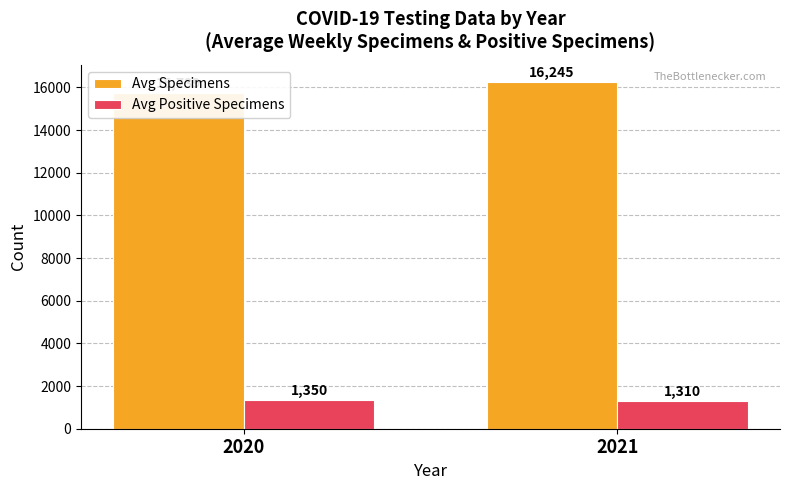

Reading right to left, extract all data points from this chart.

Avg Specimens: 2021=16245.2	2020=15739.1
Avg Positive Specimens: 2021=1310.0	2020=1350.2